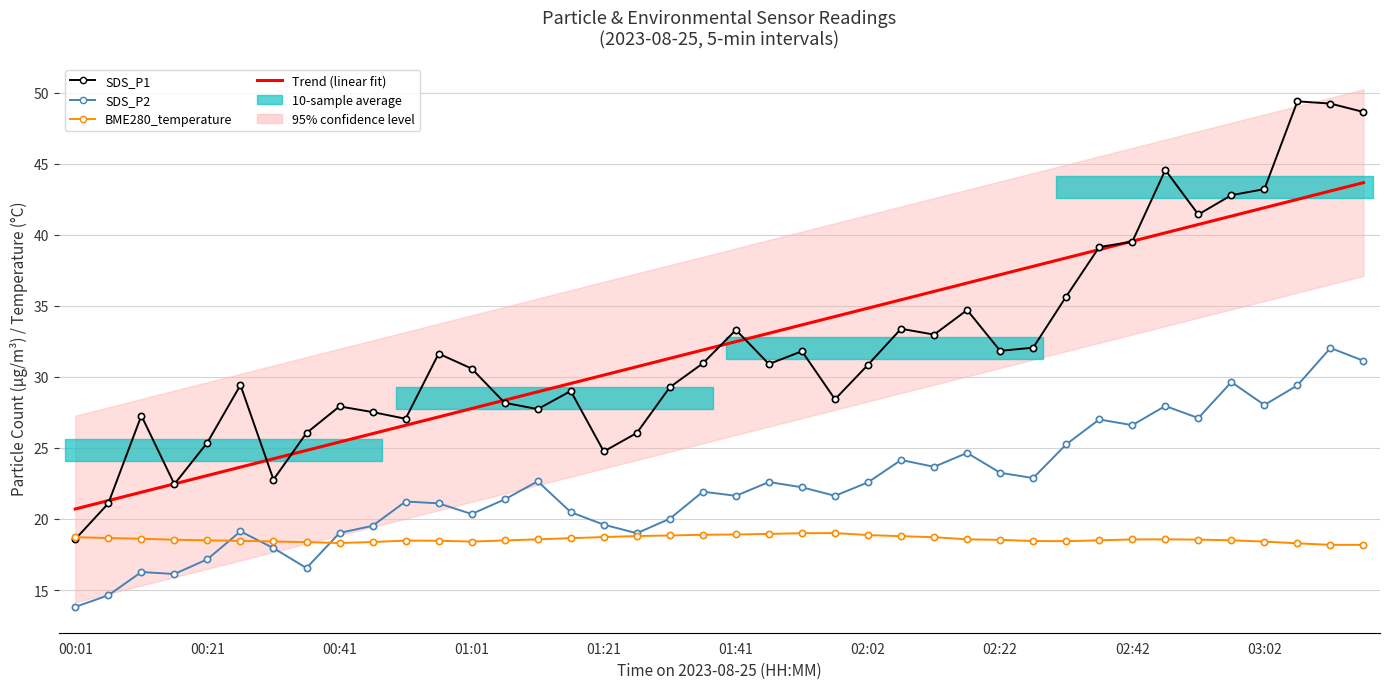

True or false: Trend (linear fit) and BME280_temperature intersect in this chart.

False